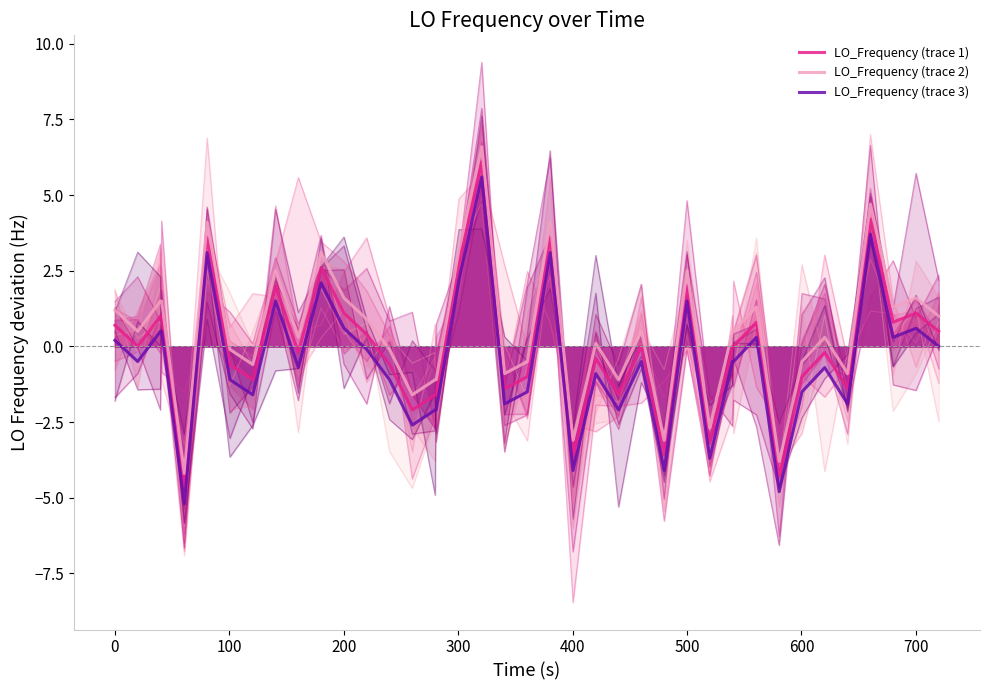

True or false: LO_Frequency (trace 2) and LO_Frequency (trace 1) intersect in this chart.

False